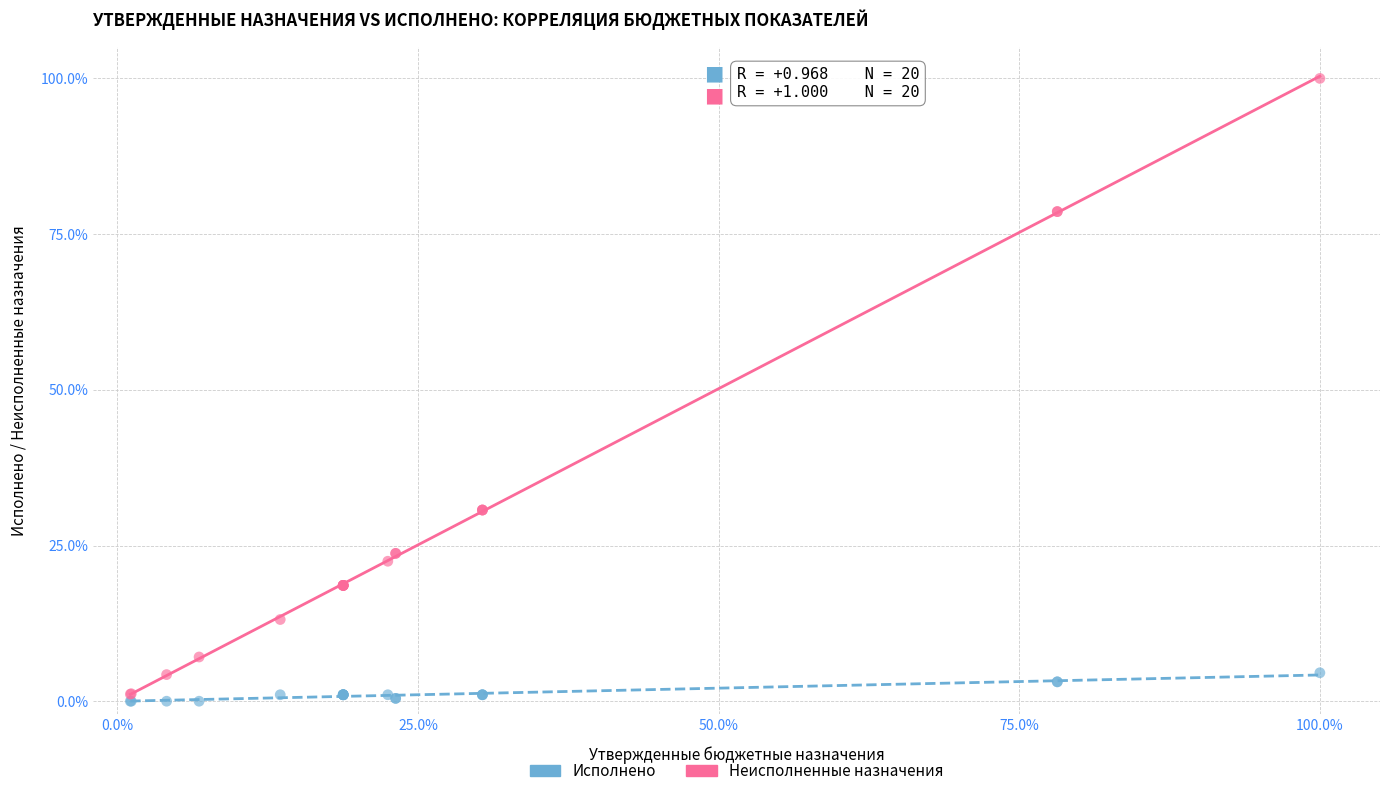

Which series reaches the maximum Y coordinate?

Неисполненные назначения